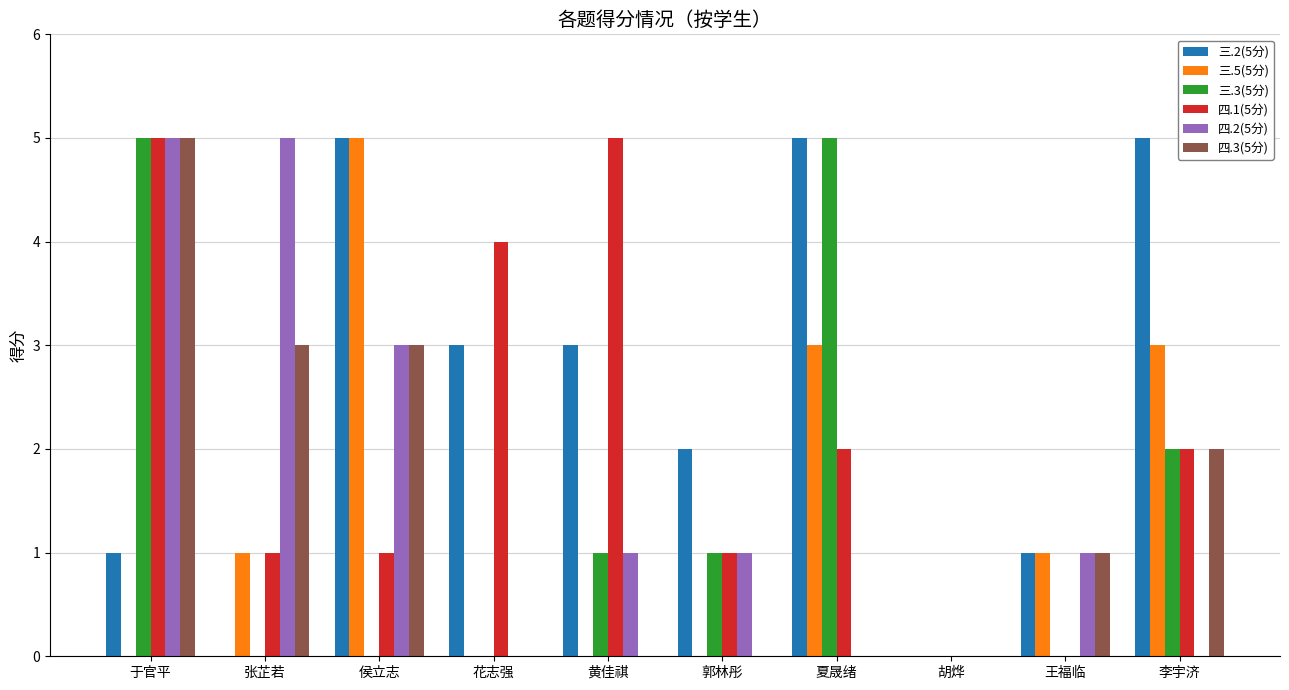

The 三.3(5分) series shows 3 at 李宇济. True or false?

False